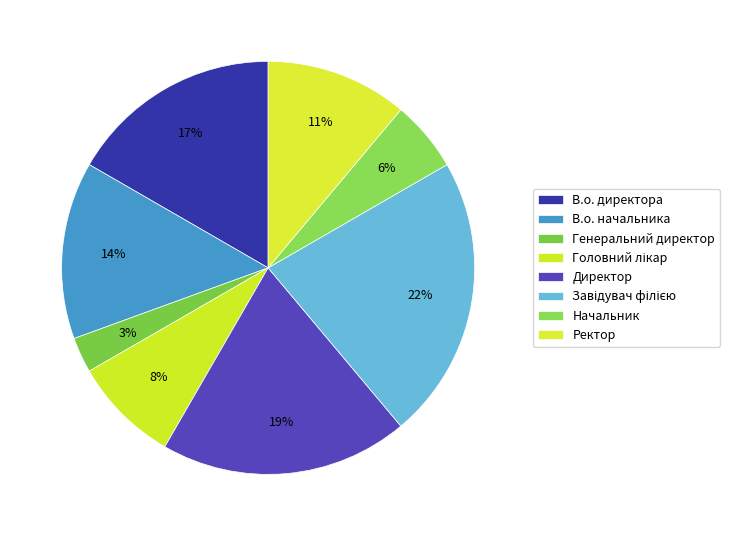

The Ректор slice represents 26% of the pie. True or false?

False